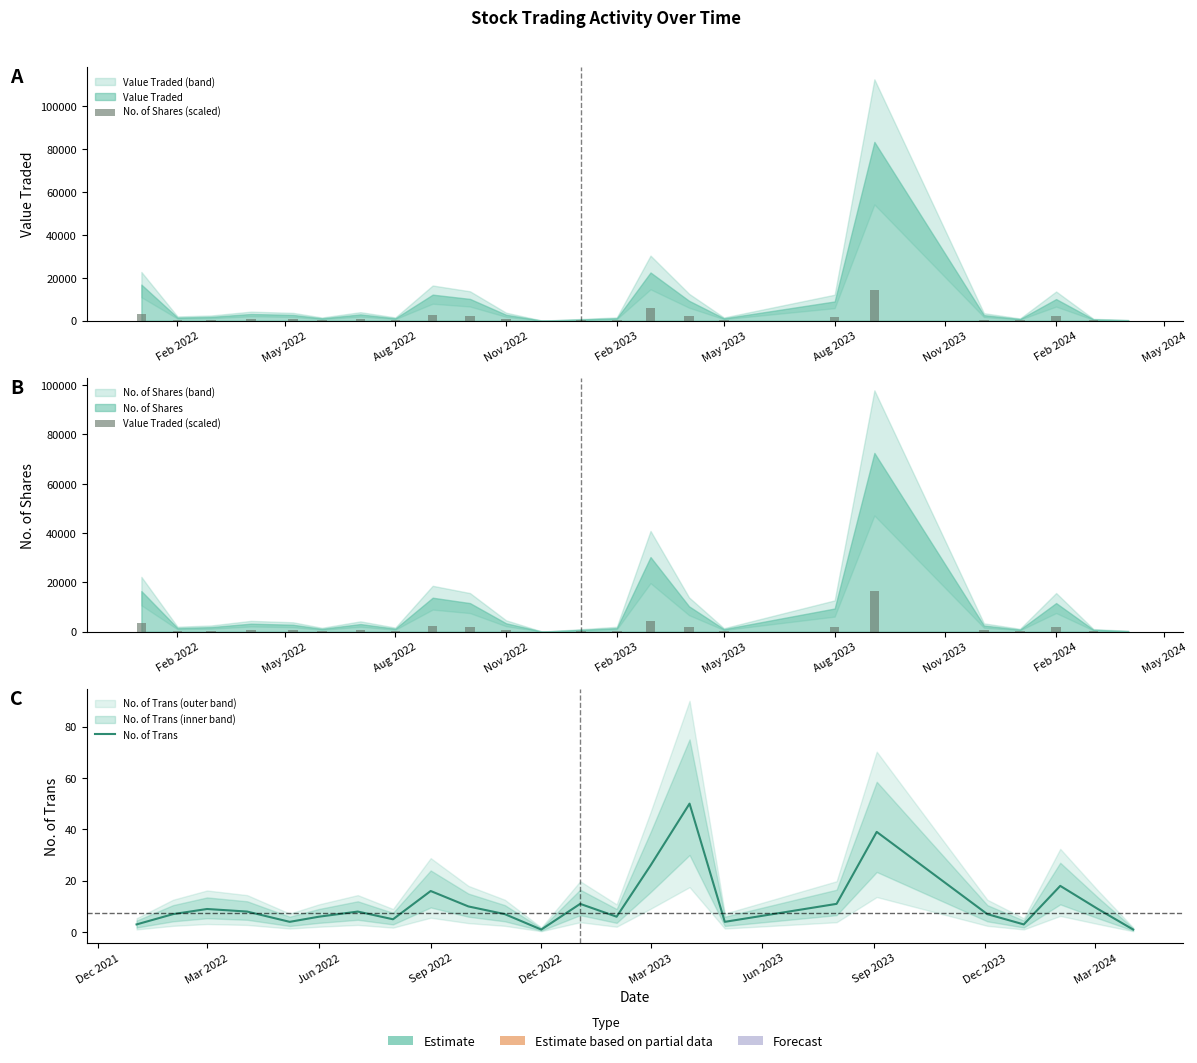

At which label does Value Traded (scaled) first exceed 540?

Feb 2022